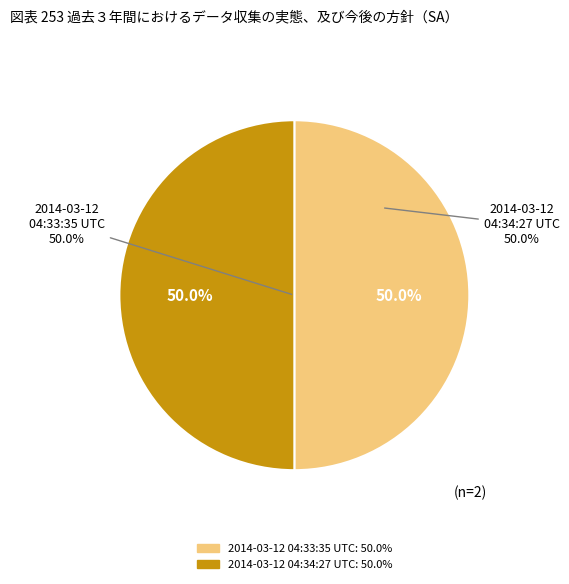

Which slice is the largest?

2014-03-12 04:34:27 UTC